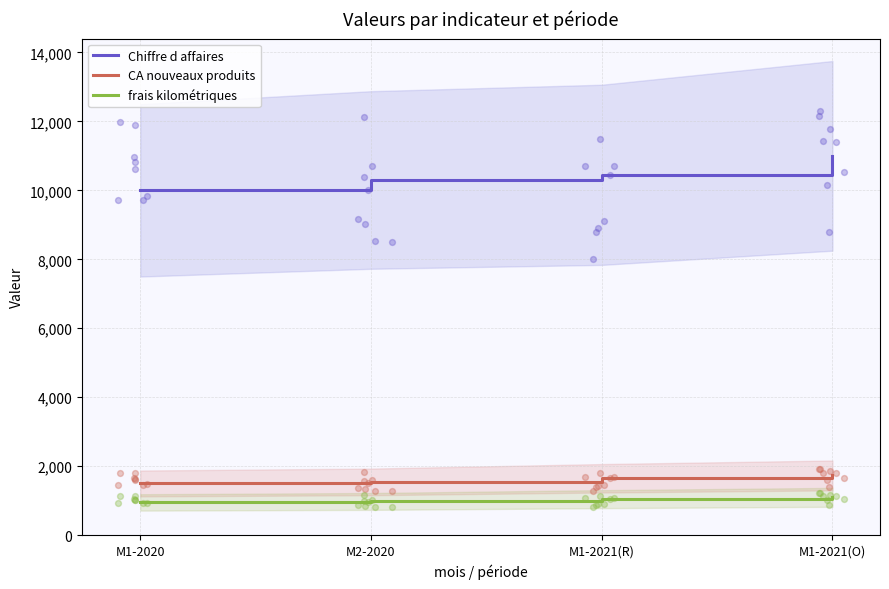

At how many categories does at least one series exceed 10155?

3